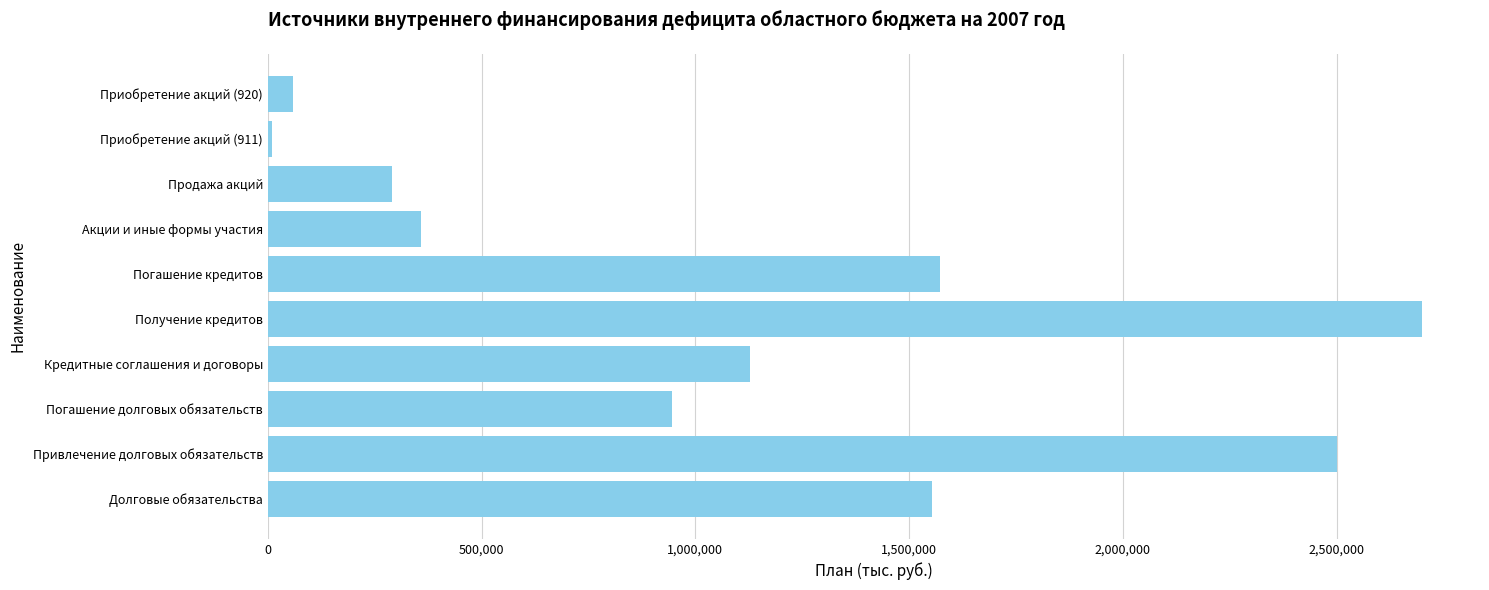

Reading bottom to top, list all the values displayed in this chart.

Долговые обязательства=1554510	Привлечение долговых обязательств=2500000	Погашение долговых обязательств=945490	Кредитные соглашения и договоры=1126990	Получение кредитов=2700000	Погашение кредитов=1573010	Акции и иные формы участия=358000	Продажа акций=290000	Приобретение акций (911)=10000	Приобретение акций (920)=60000